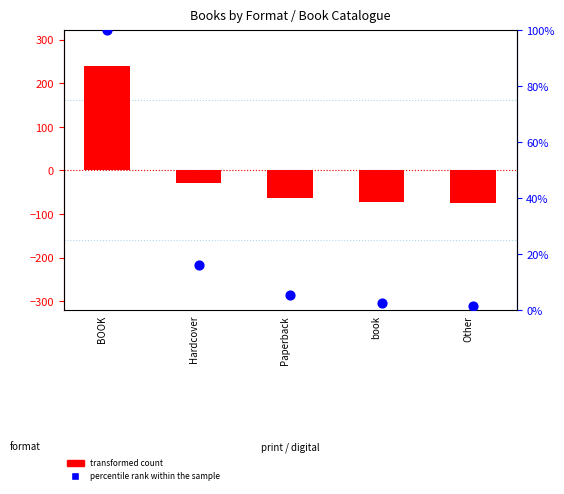

Which series contains the lowest Y value?

transformed count